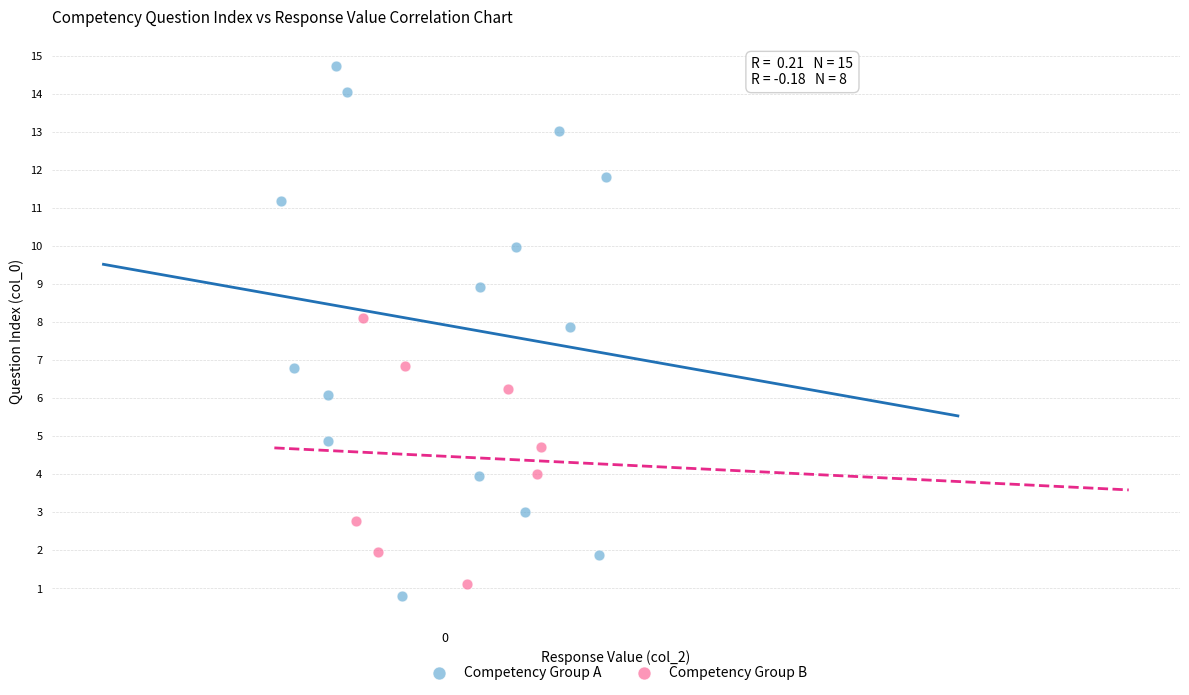

Which series contains the highest Y value?

Competency Group A